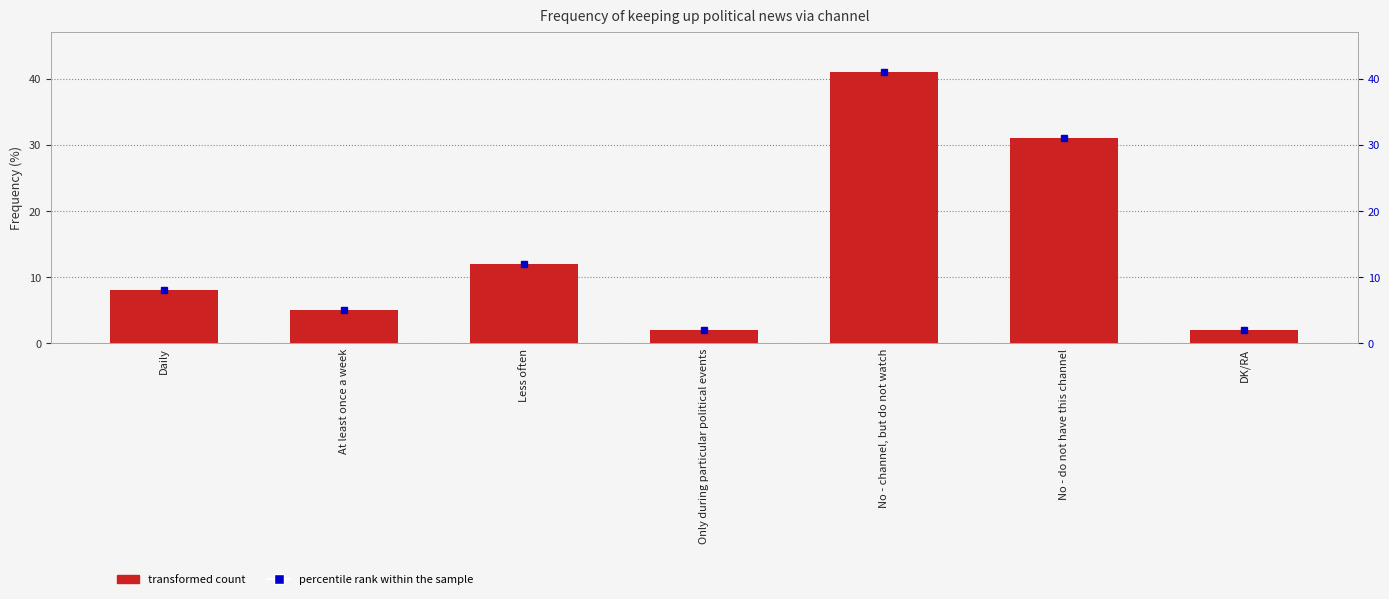

How many bars are there in total?

7